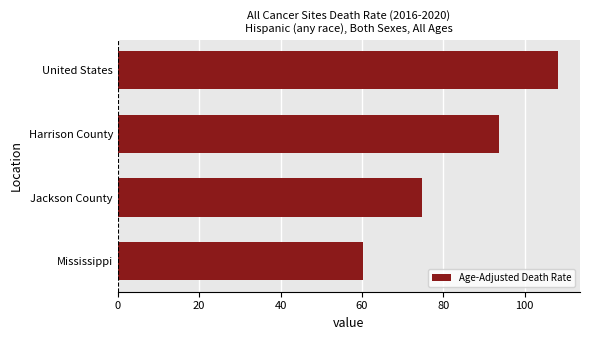

Reading bottom to top, transcribe all the data shown in this chart.

Mississippi=60.2	Jackson County=74.8	Harrison County=93.6	United States=108.2